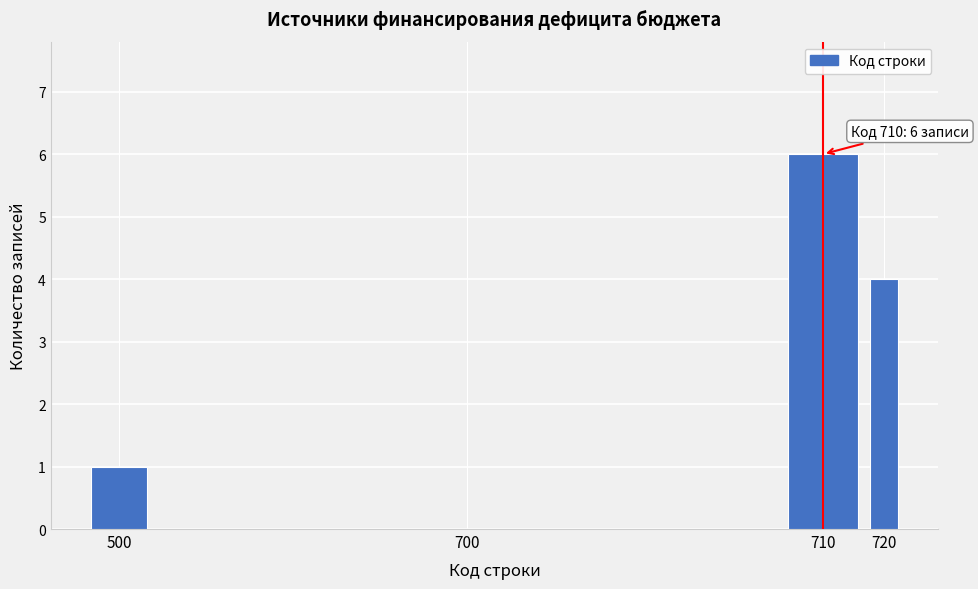

Reading left to right, extract all data points from this chart.

500=1	700=0	710=6	720=4